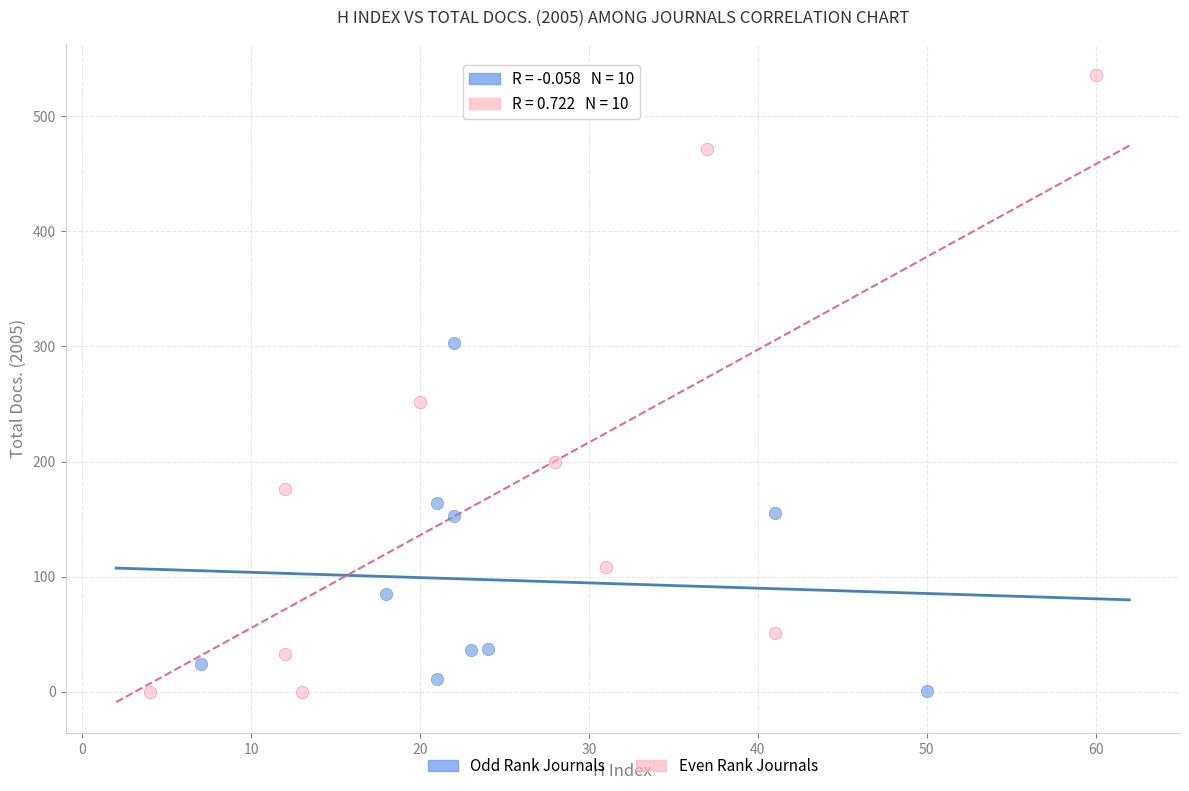

Which series contains the highest Y value?

Even Rank Journals